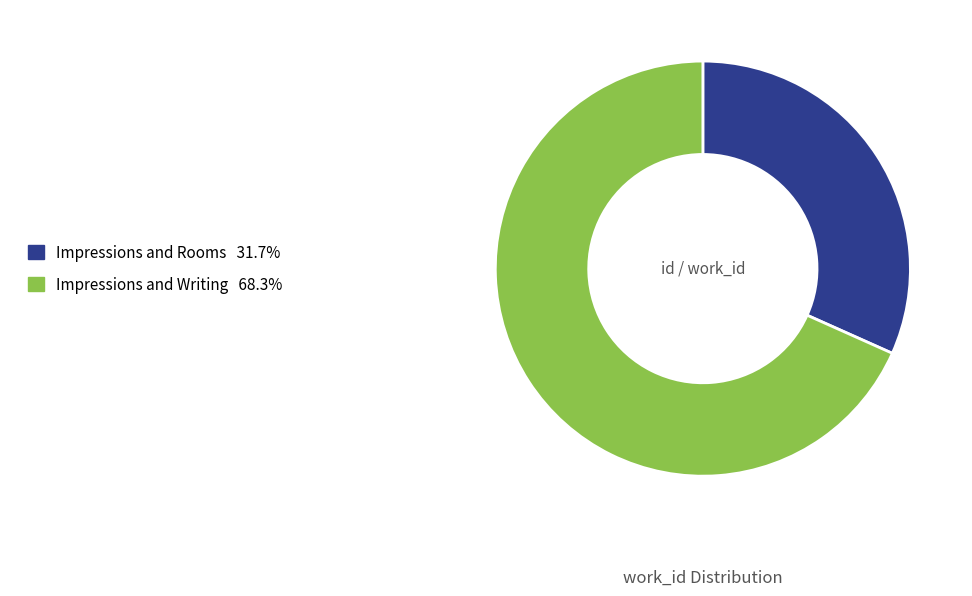

Do Impressions and Rooms and Impressions and Writing together represent more than half of the pie?

Yes